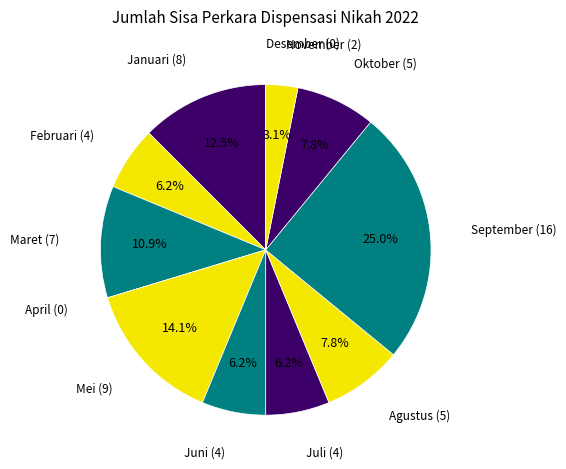

Is it true that Mei is 14% of the pie?

True